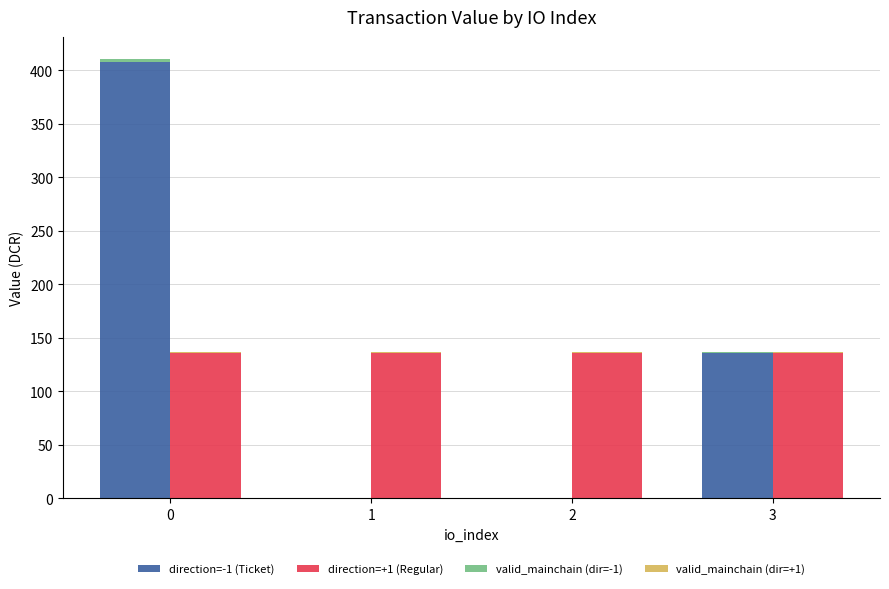

What is the difference between the highest and lowest values at 1?

135.9